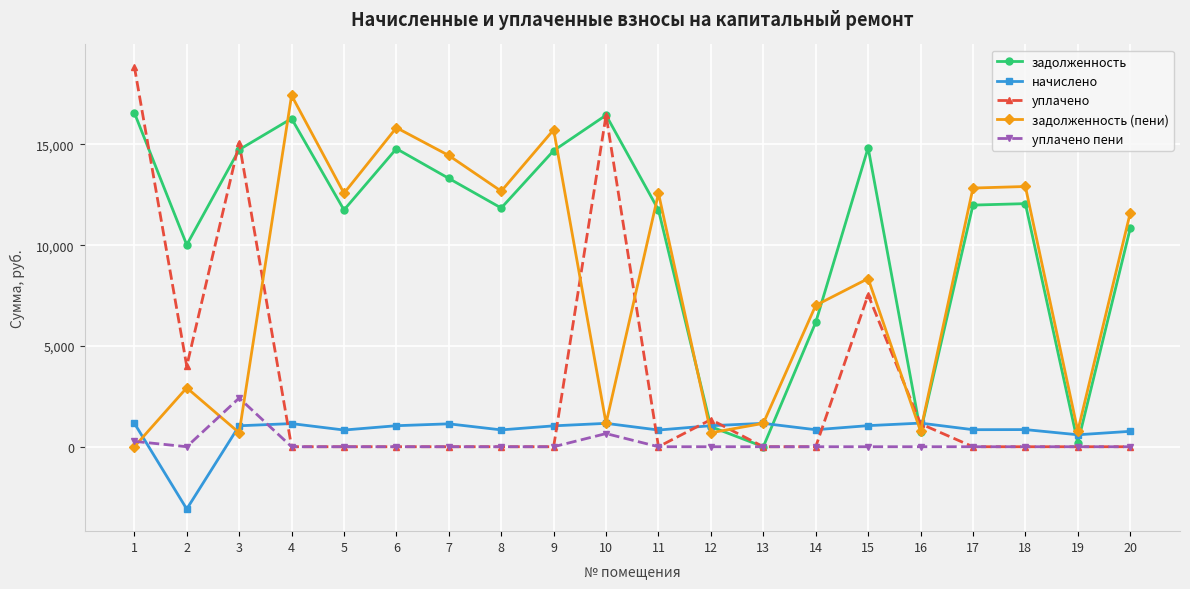

Between 12 and 14, which series saw the biggest shift?

задолженность (пени)